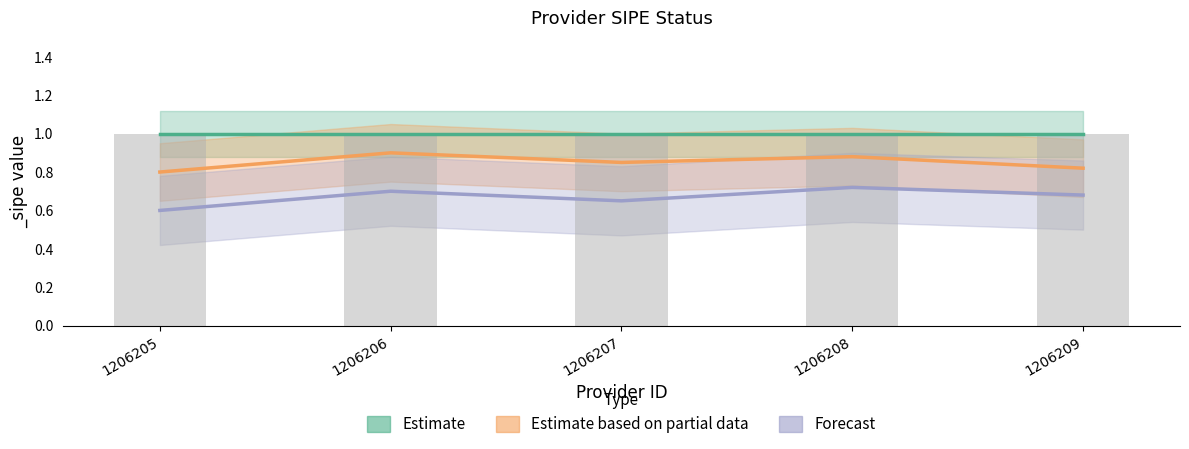

The Estimate based on partial data series shows 1.1 at 1206209. True or false?

False